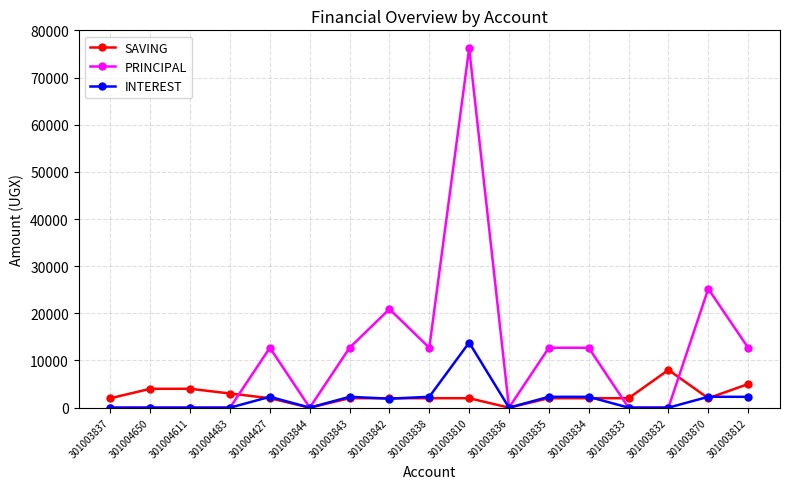

The PRINCIPAL series shows 20900 at 301003842. True or false?

True